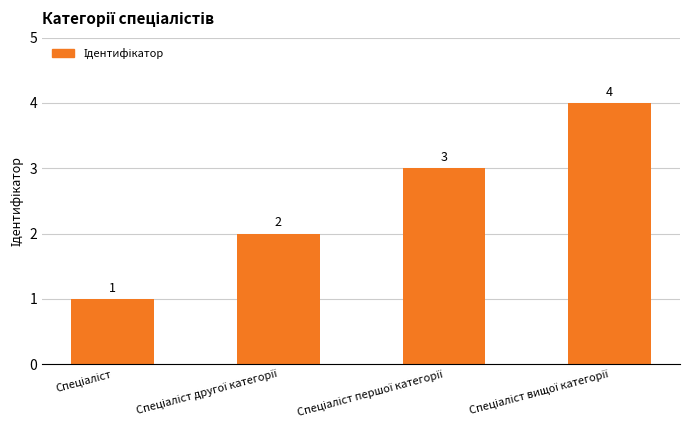

Count the values in the range 2 to 4.

3